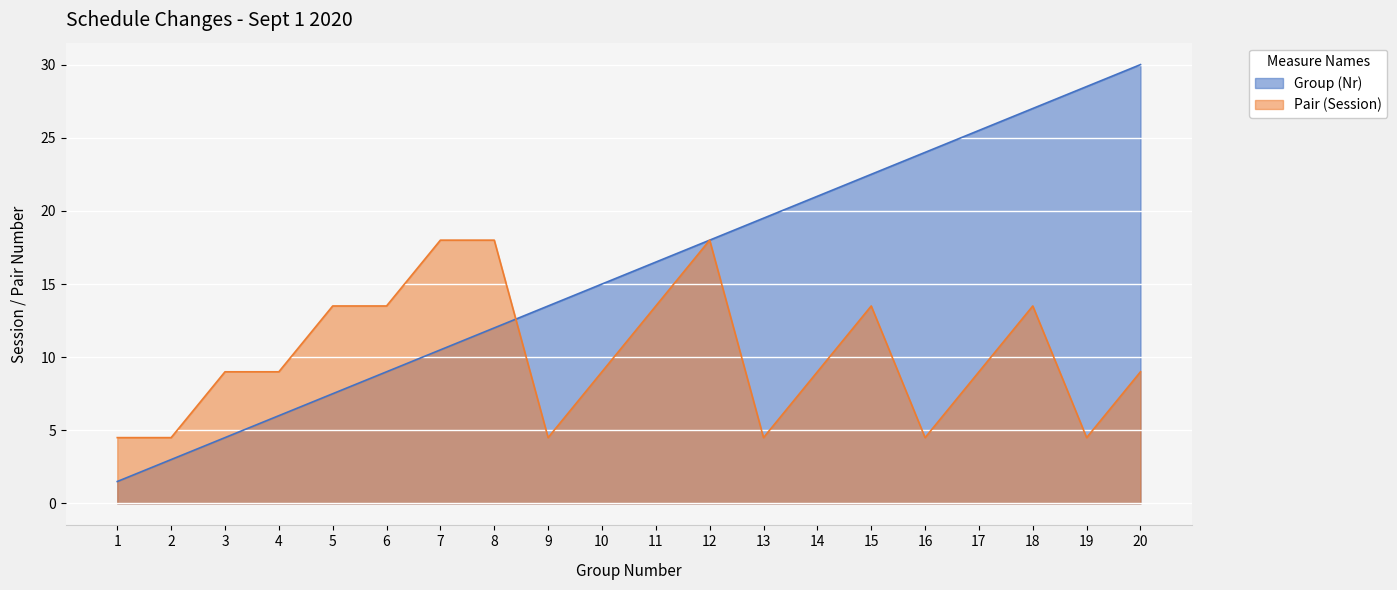

Read the Pair (Session) value at 9.

4.5